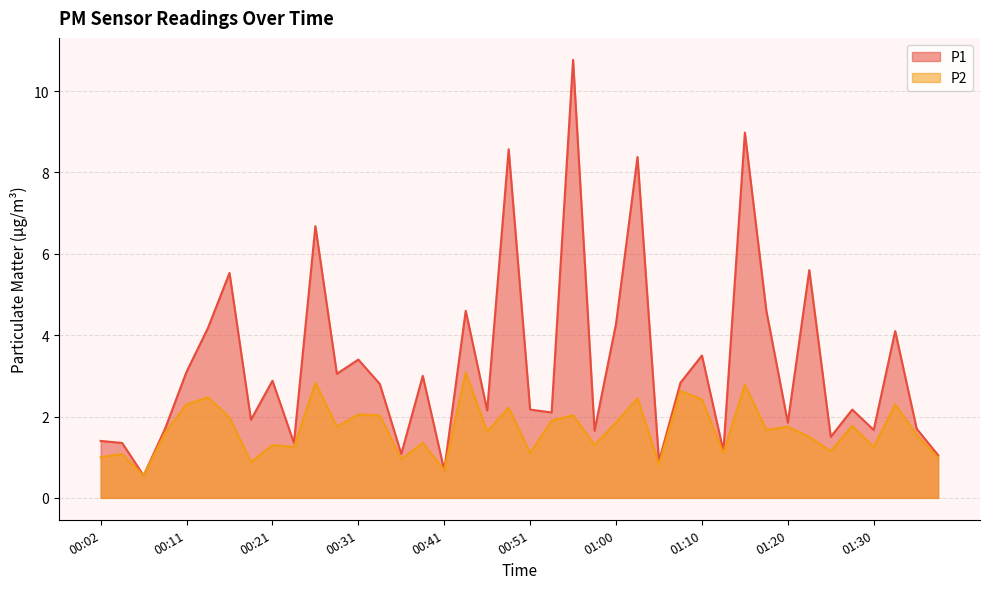

What is the maximum value for P1?

10.8